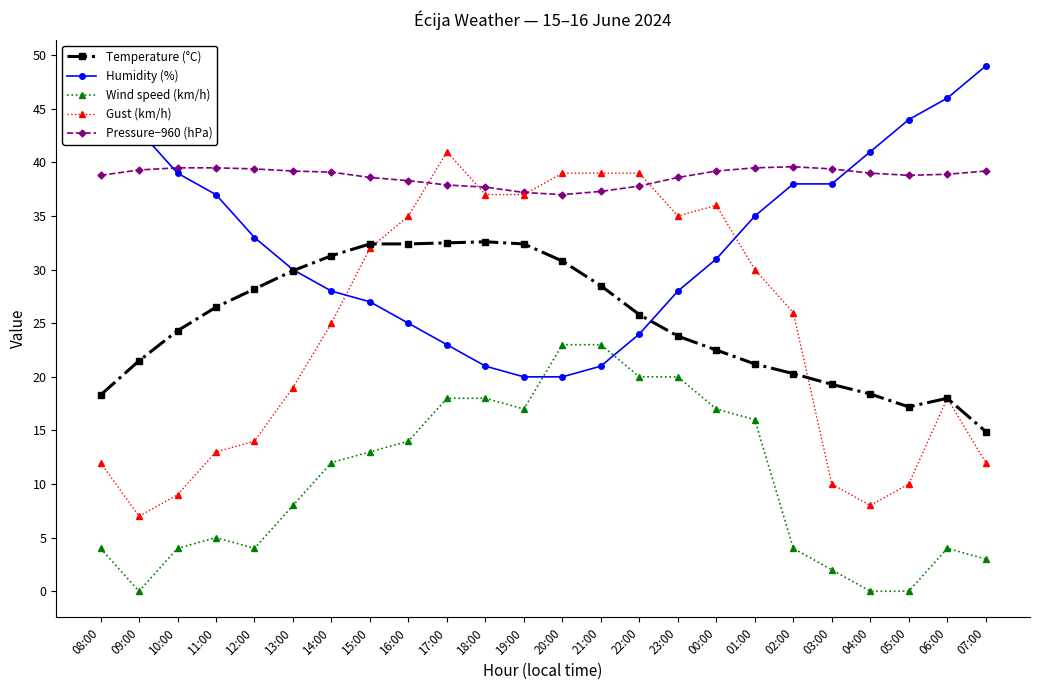

What position from the left is 11:00?

4